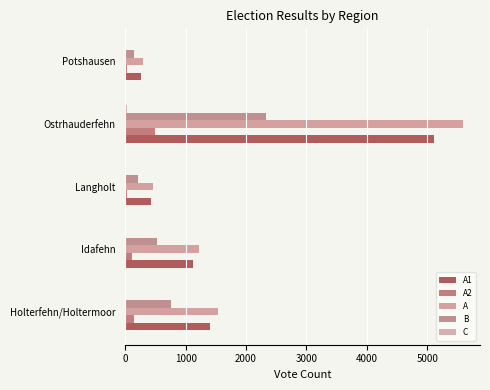

At how many categories does at least one series exceed 3874?

1